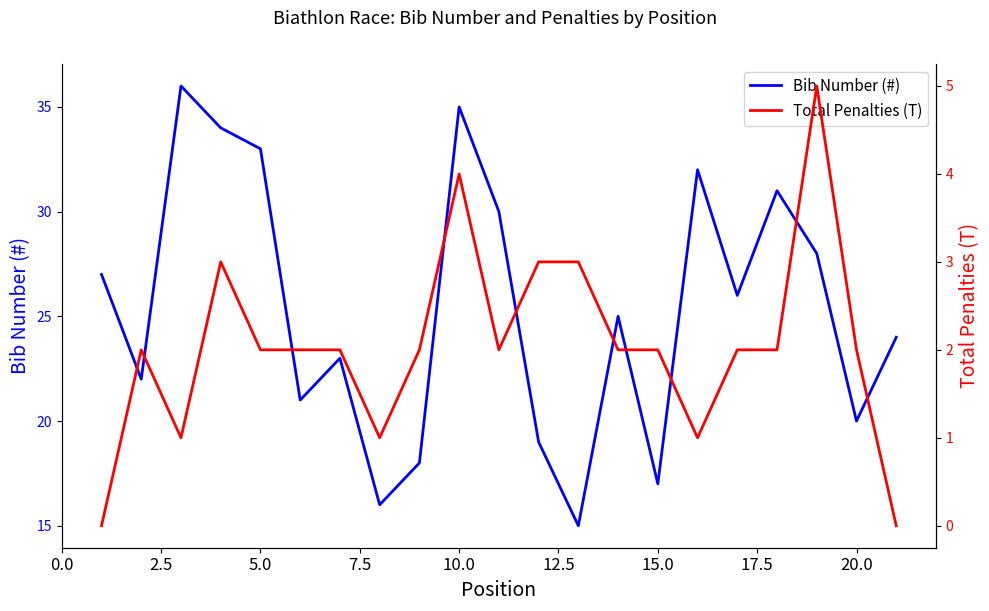

Is it true that Bib Number (#) equals 17 at 15.0?

True